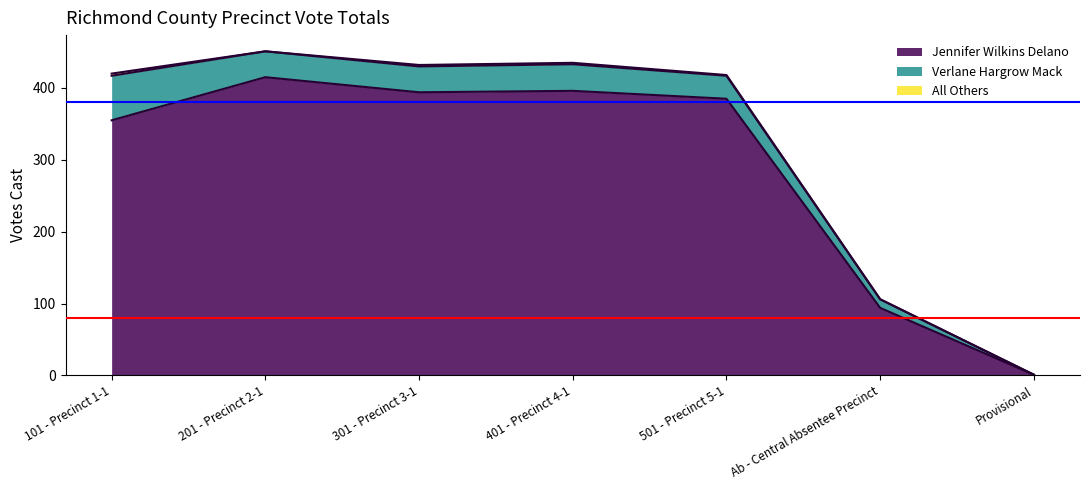

Which category has the highest value across all series?

201 - Precinct 2-1